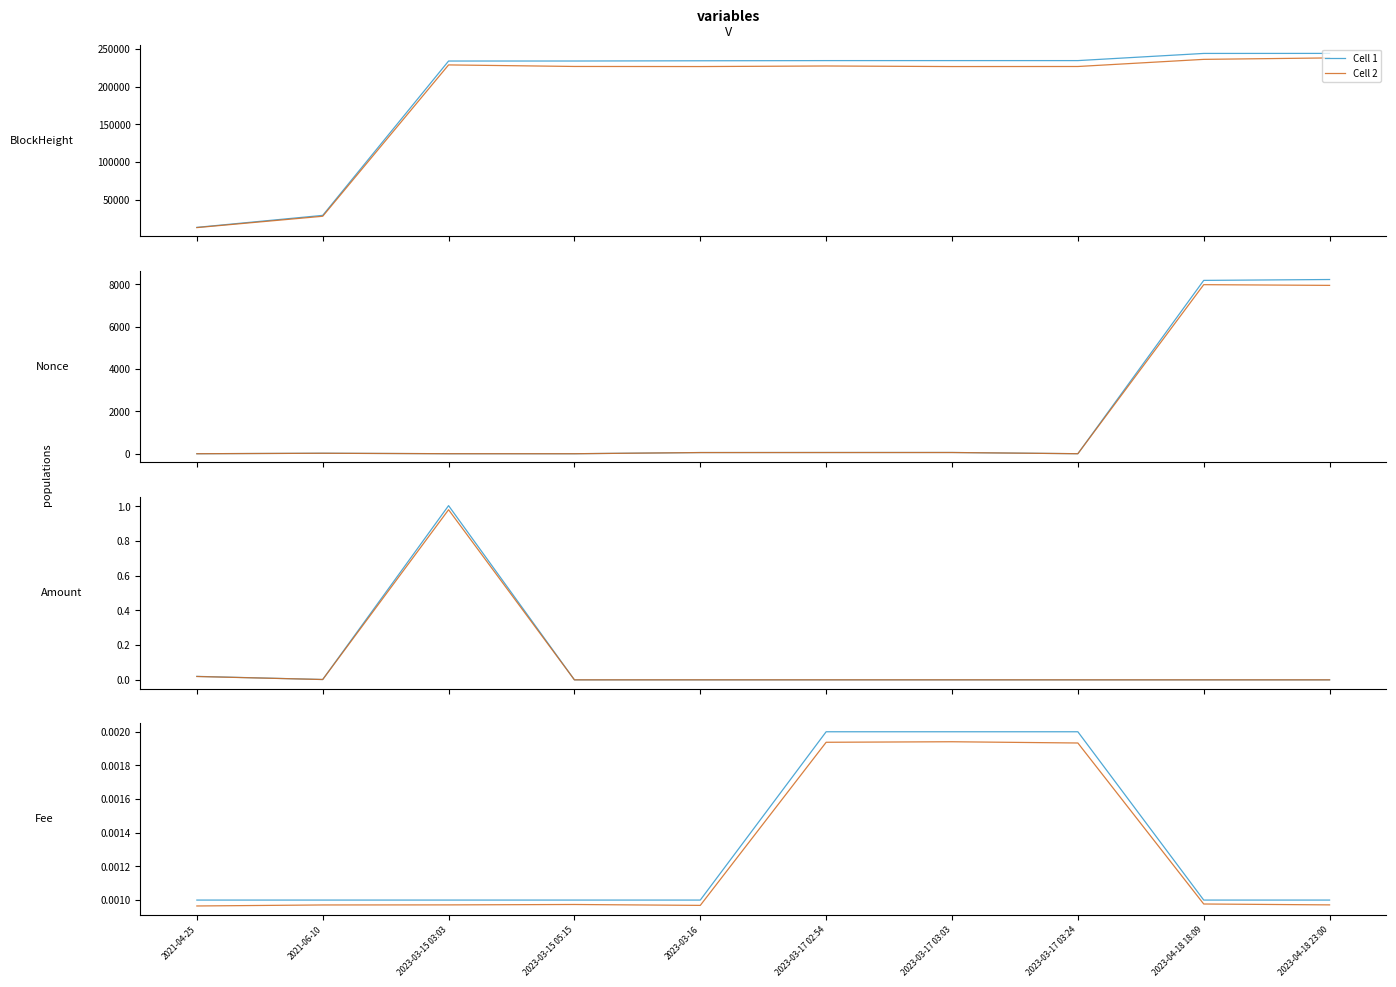

Where is Cell 1 nearest to the value 0?

2021-04-25